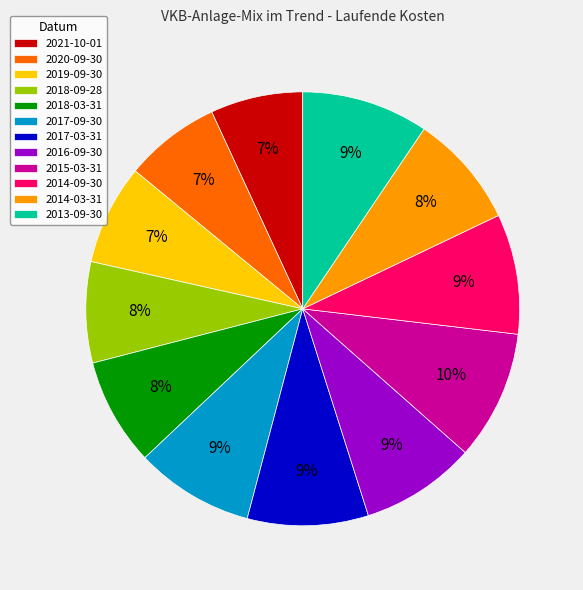

Is there any slice that represents more than half of the pie?

No